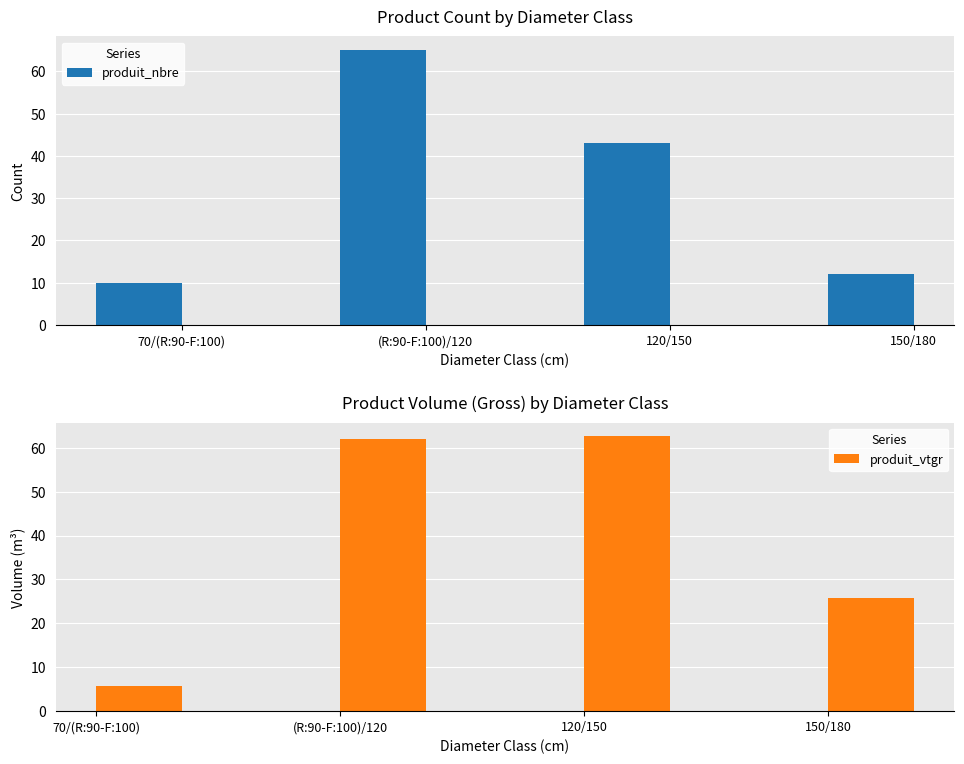

List the labels in order of produit_nbre value, largest first.

(R:90-F:100)/120, 120/150, 150/180, 70/(R:90-F:100)